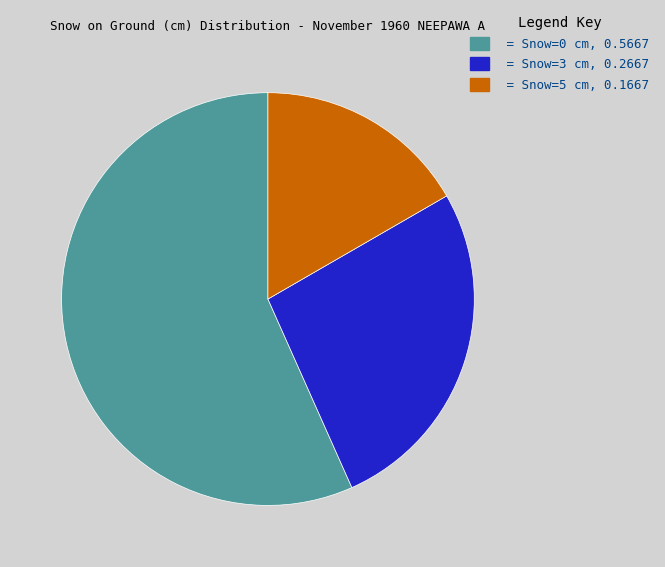

Which slice is the smallest?

= Snow=5 cm, 0.1667